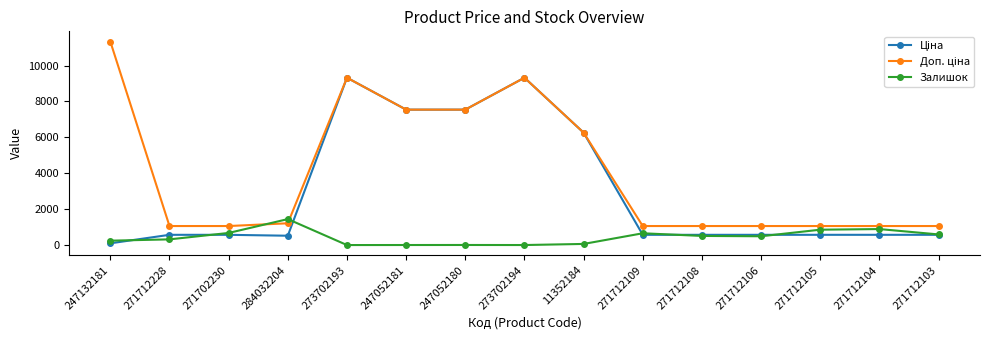

True or false: Залишок has more than 0 interior local peaks.

True